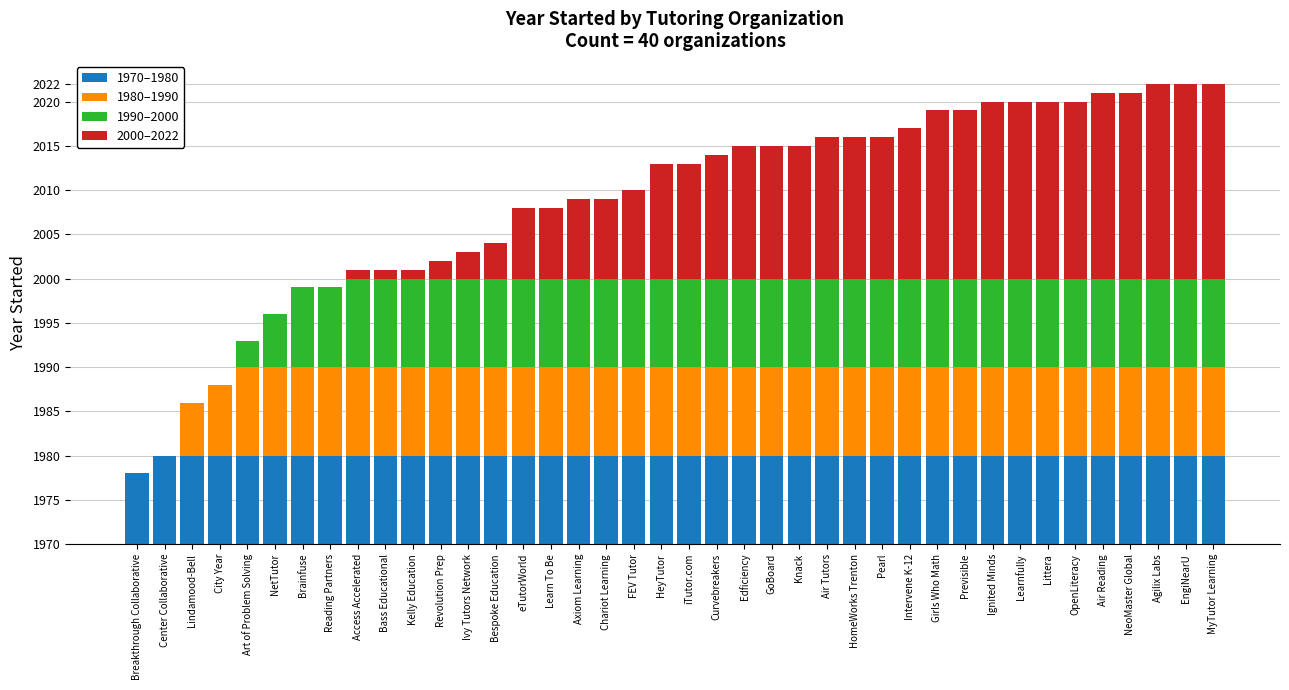

Which series changed the most between Reading Partners and Kelly Education?

1990–2000